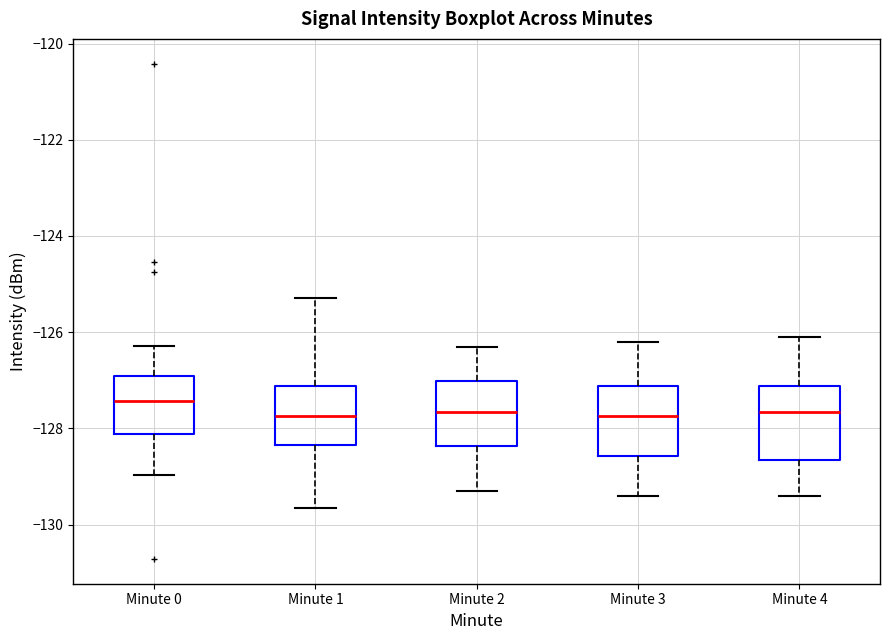

Where does the upper whisker of the box for Minute 0 end on the y-axis? The values are not printed on the chart, so give them approximately, as read against the axis.

-126.2